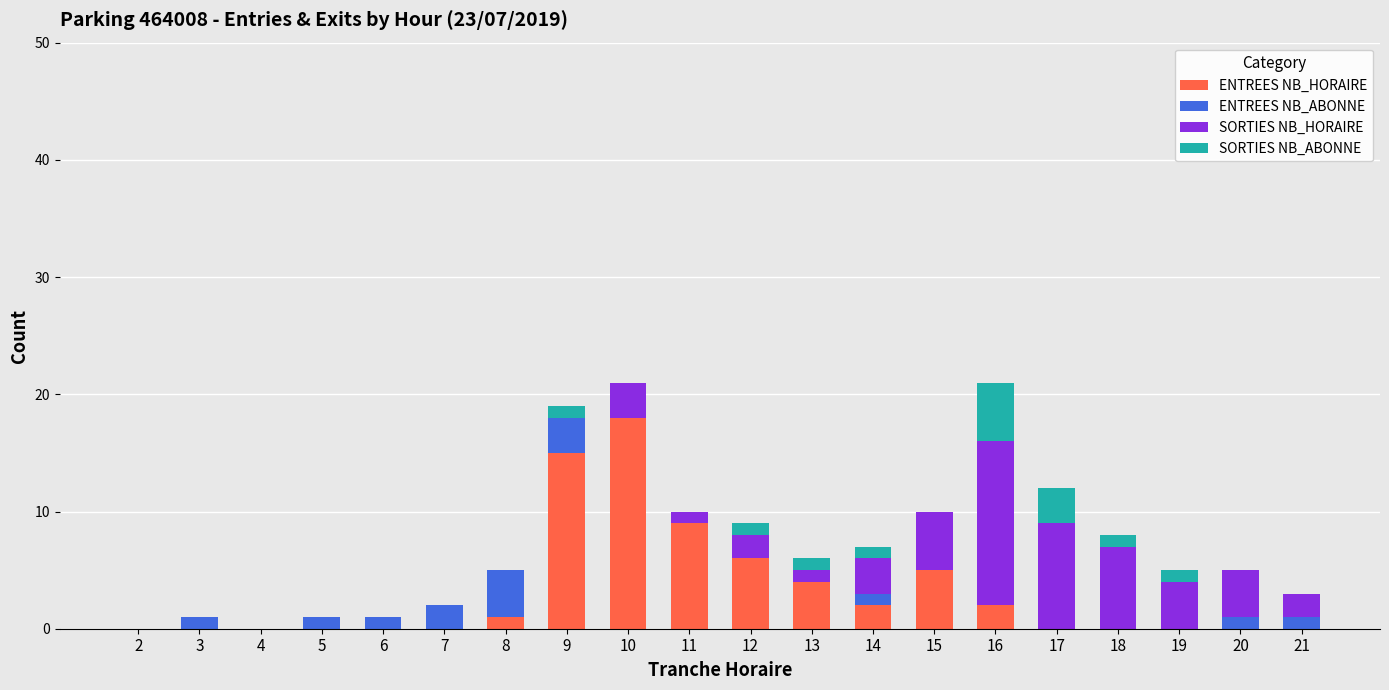

Is it true that ENTREES NB_HORAIRE equals 0 at 5?

True